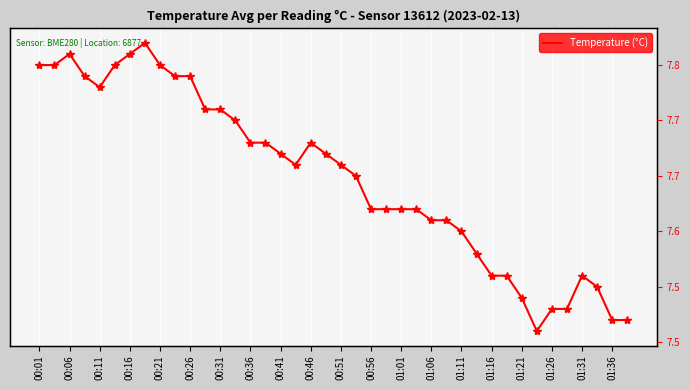

Which has a higher value, 01:31 or 35?

01:31